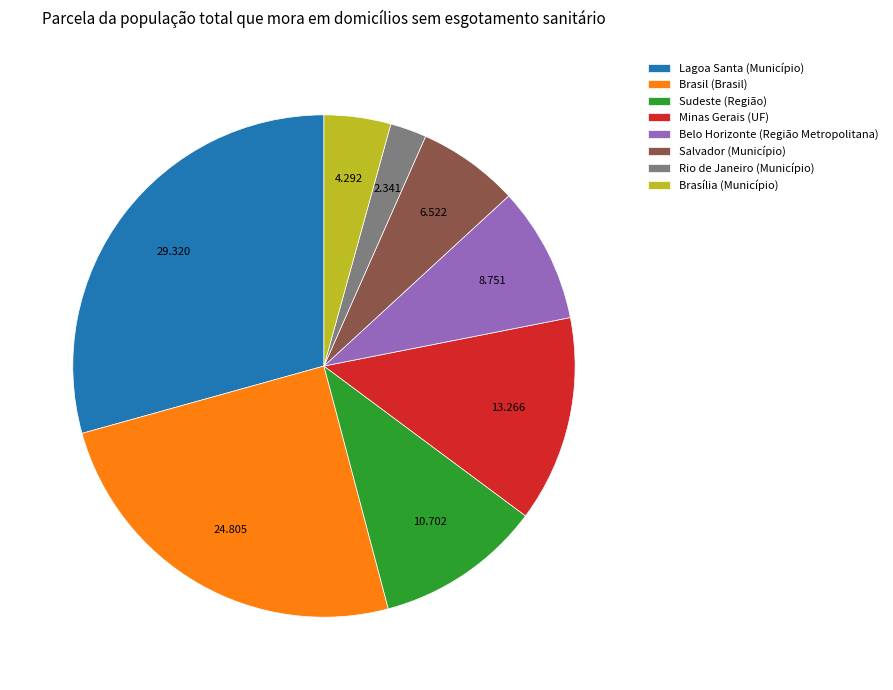

Rank the categories by value from highest to lowest.

Lagoa Santa (Município), Brasil (Brasil), Minas Gerais (UF), Sudeste (Região), Belo Horizonte (Região Metropolitana), Salvador (Município), Brasília (Município), Rio de Janeiro (Município)